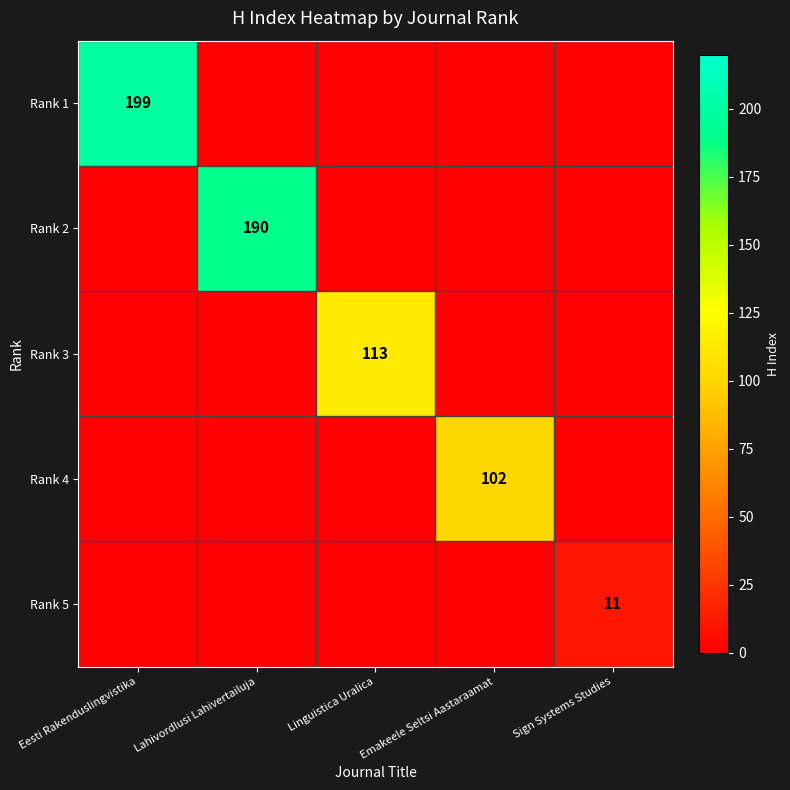

The Rank 4 series shows 102 at Emakeele Seltsi Aastaraamat. True or false?

True